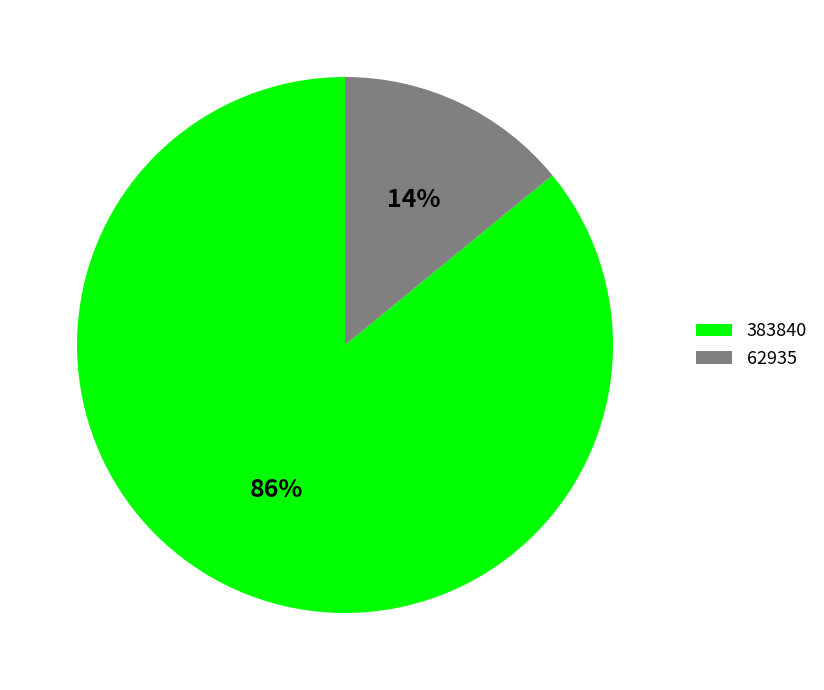

To the nearest percent, what percentage of the pie is 62935?

14%